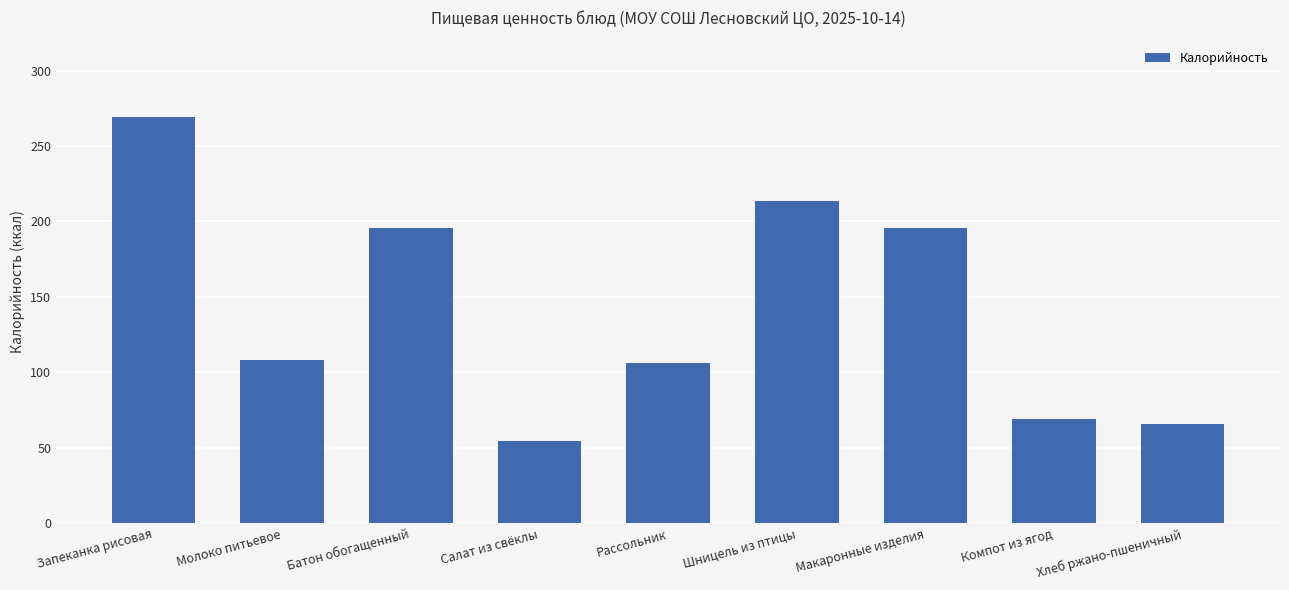

What is the change in value from Запеканка рисовая to Шницель из птицы?

-55.9